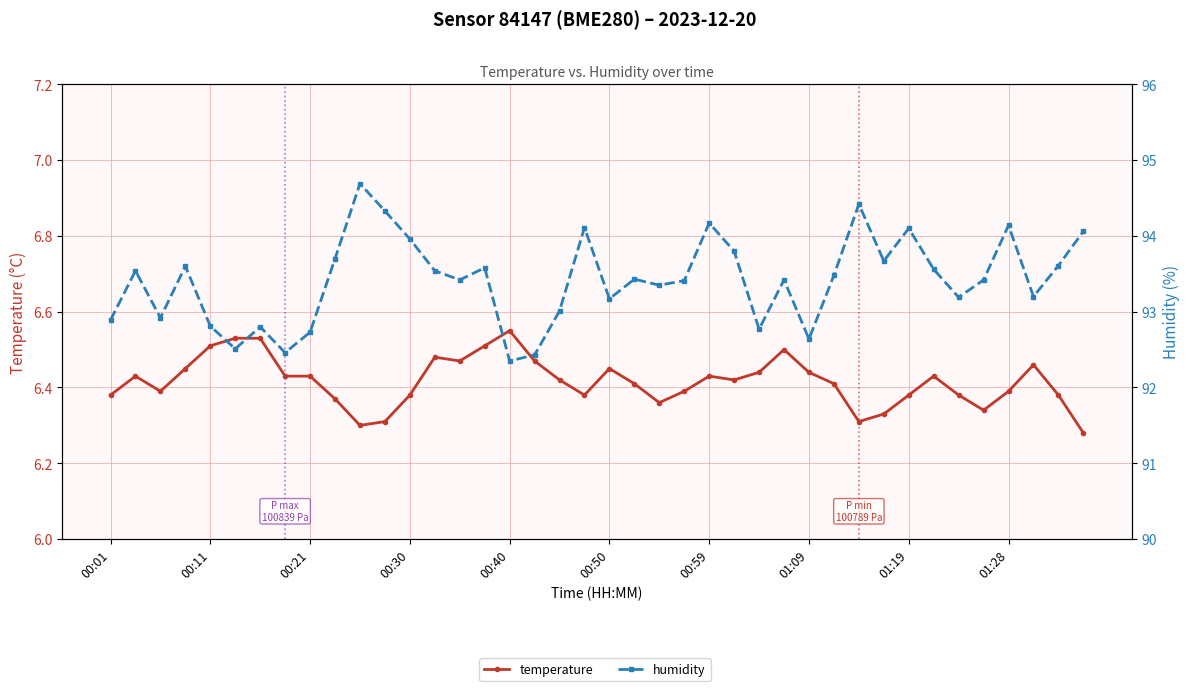

True or false: humidity has a value of 54.4 at 23.

False